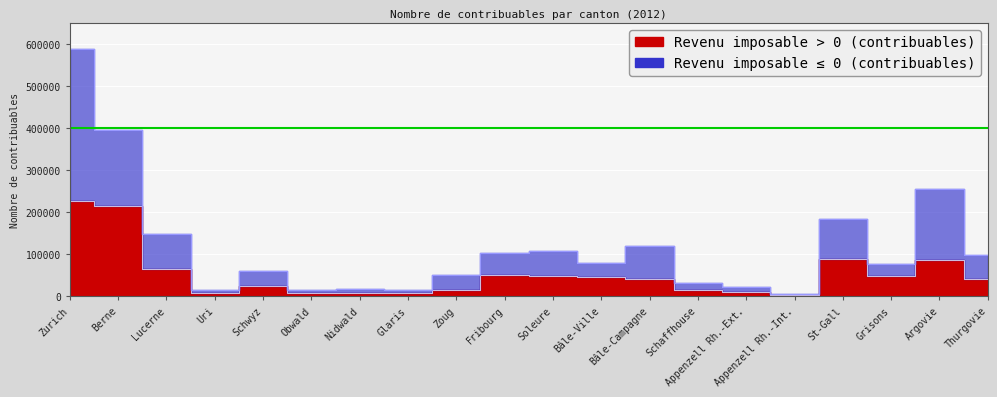

Is it true that Nombre de contribuables avec revenu imp… (col_5) equals 12267 at Bâle-Campagne?

False